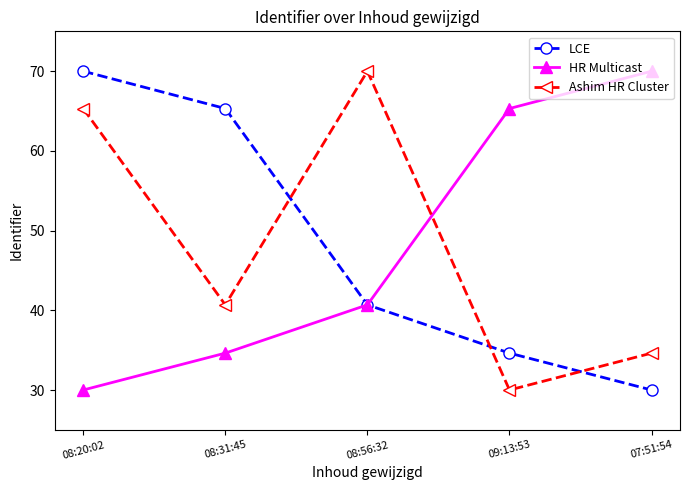

What is the average value of the Ashim HR Cluster series?

48.1